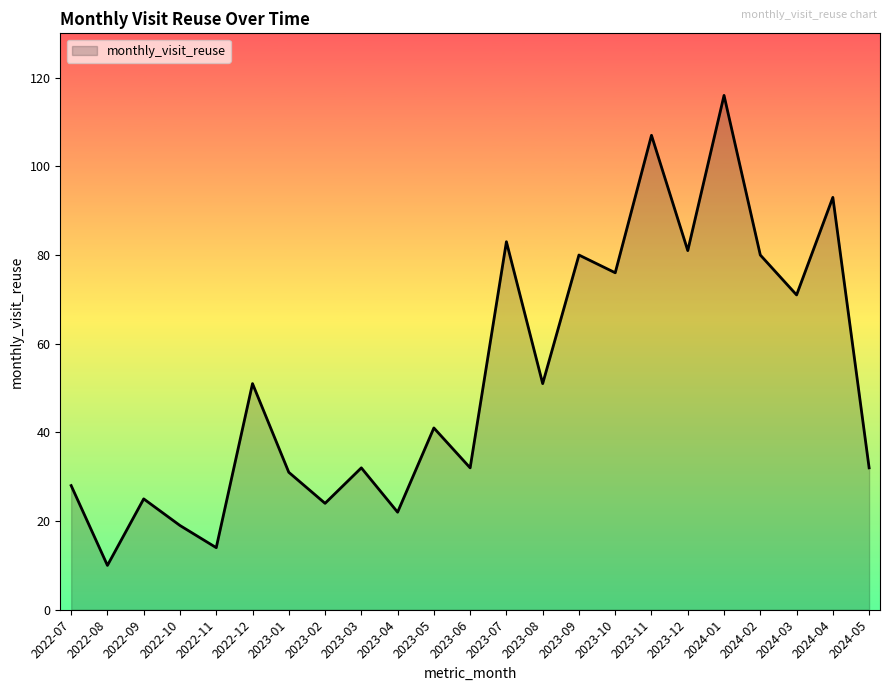

At which category does the data reach its first local peak?

2022-09